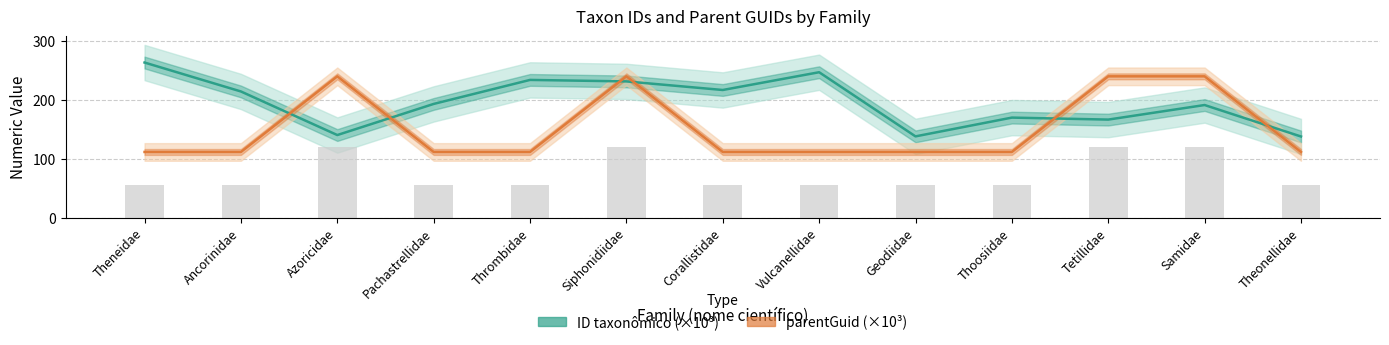

List the labels in order of parentGuid (×10³) value, largest first.

Azoricidae, Siphonidiidae, Tetillidae, Samidae, Theneidae, Ancorinidae, Pachastrellidae, Thrombidae, Corallistidae, Vulcanellidae, Geodiidae, Thoosiidae, Theonellidae